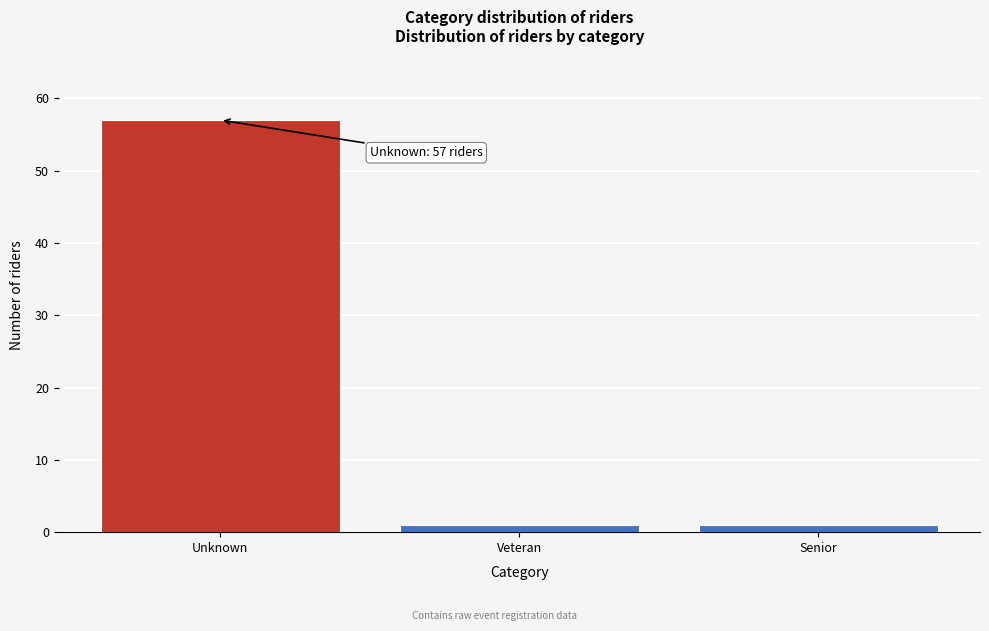

Reading left to right, transcribe all the data shown in this chart.

57	1	1